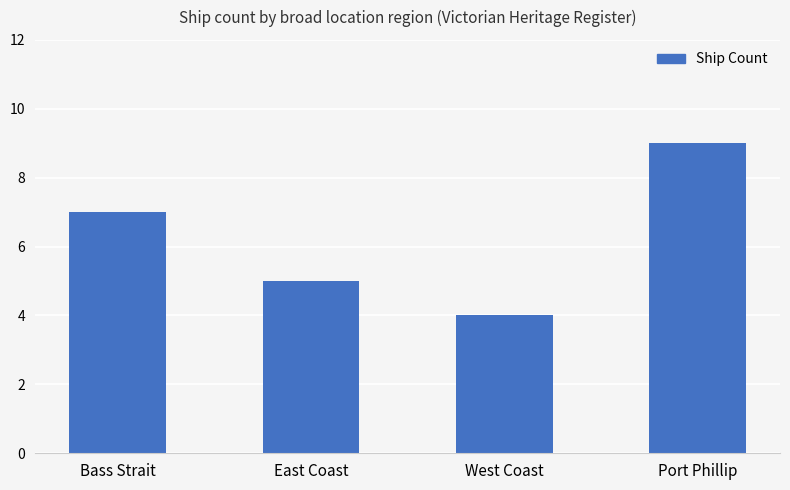

Rank the categories by value from lowest to highest.

West Coast, East Coast, Bass Strait, Port Phillip